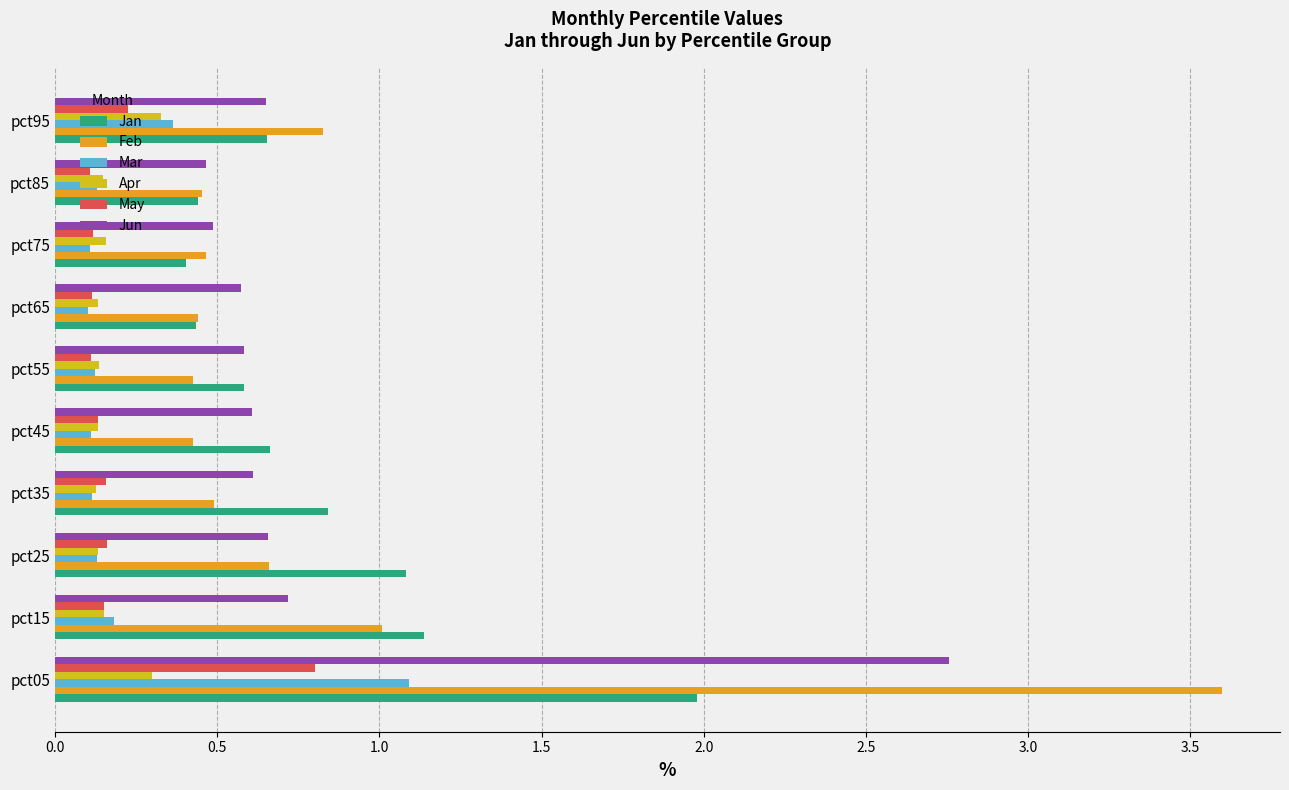

How many data points does each series have?

10